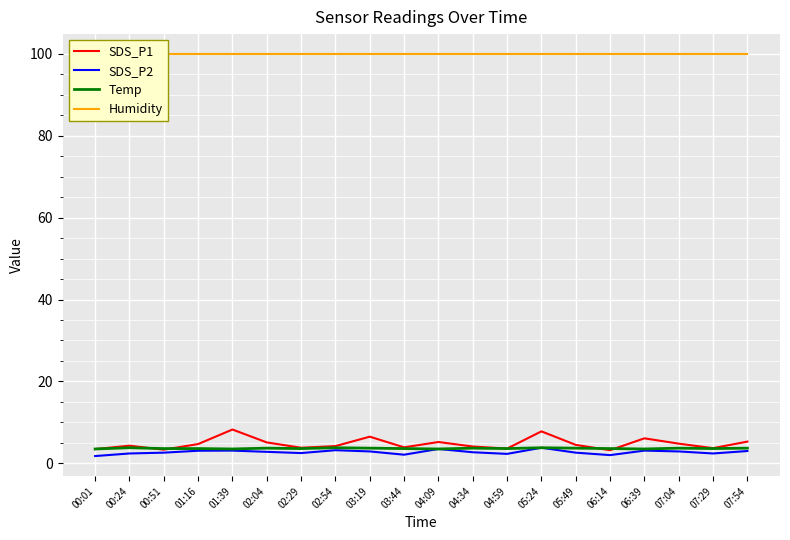

Reading left to right, transcribe all the data shown in this chart.

SDS_P1: 00:01=3.5	00:24=4.3	00:51=3.3	01:16=4.7	01:39=8.2	02:04=5.1	02:29=3.8	02:54=4.2	03:19=6.5	03:44=3.9	04:09=5.2	04:34=4.1	04:59=3.6	05:24=7.8	05:49=4.5	06:14=3.2	06:39=6.1	07:04=4.8	07:29=3.7	07:54=5.3
SDS_P2: 00:01=1.8	00:24=2.4	00:51=2.6	01:16=3.1	01:39=3.1	02:04=2.8	02:29=2.5	02:54=3.2	03:19=2.9	03:44=2.1	04:09=3.5	04:34=2.7	04:59=2.3	05:24=3.8	05:49=2.6	06:14=2.0	06:39=3.1	07:04=2.9	07:29=2.4	07:54=3.0
Temp: 00:01=3.5	00:24=3.8	00:51=3.6	01:16=3.6	01:39=3.5	02:04=3.7	02:29=3.6	02:54=3.8	03:19=3.7	03:44=3.6	04:09=3.5	04:34=3.7	04:59=3.6	05:24=3.8	05:49=3.7	06:14=3.6	06:39=3.5	07:04=3.7	07:29=3.6	07:54=3.7
Humidity: 00:01=99.9	00:24=99.9	00:51=99.9	01:16=99.9	01:39=99.9	02:04=99.9	02:29=99.9	02:54=99.9	03:19=99.9	03:44=99.9	04:09=99.9	04:34=99.9	04:59=99.9	05:24=99.9	05:49=99.9	06:14=99.9	06:39=99.9	07:04=99.9	07:29=99.9	07:54=99.9